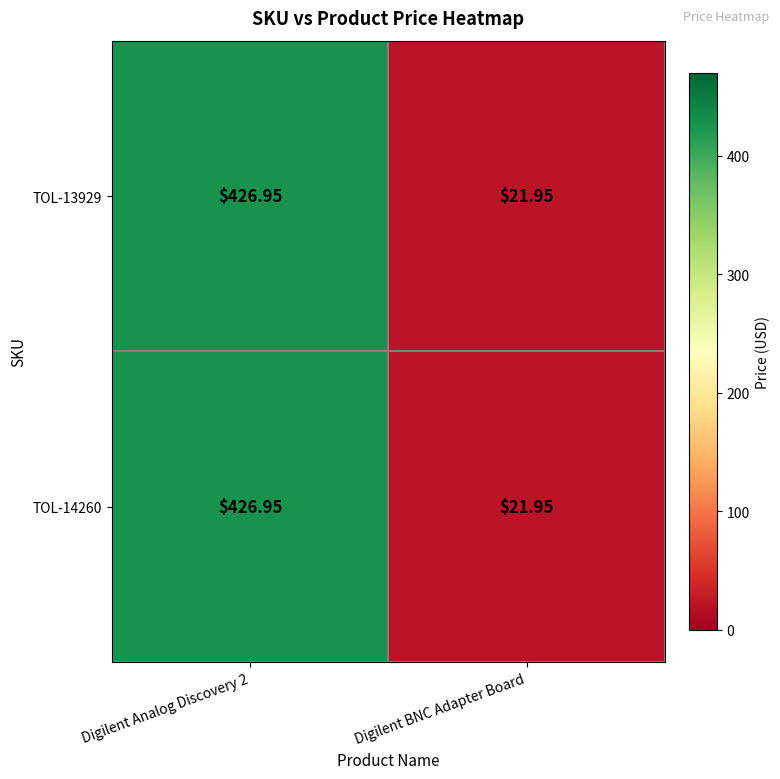

Is the value of TOL-14260 at Digilent BNC Adapter Board greater than the value of TOL-13929 at Digilent Analog Discovery 2?

No